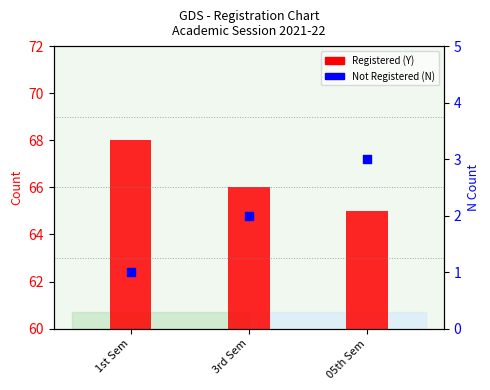

At how many categories does at least one series exceed 67?

1